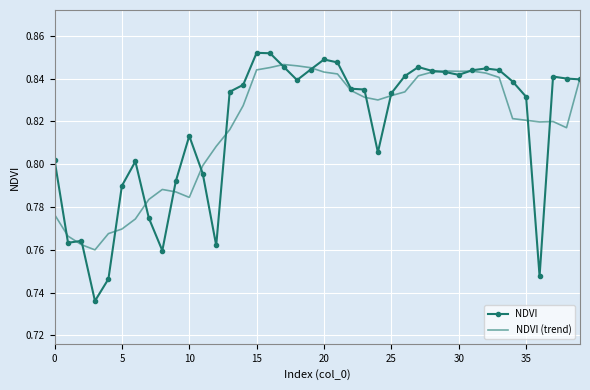

What is the difference between the maximum and minimum values in the NDVI series?

0.1